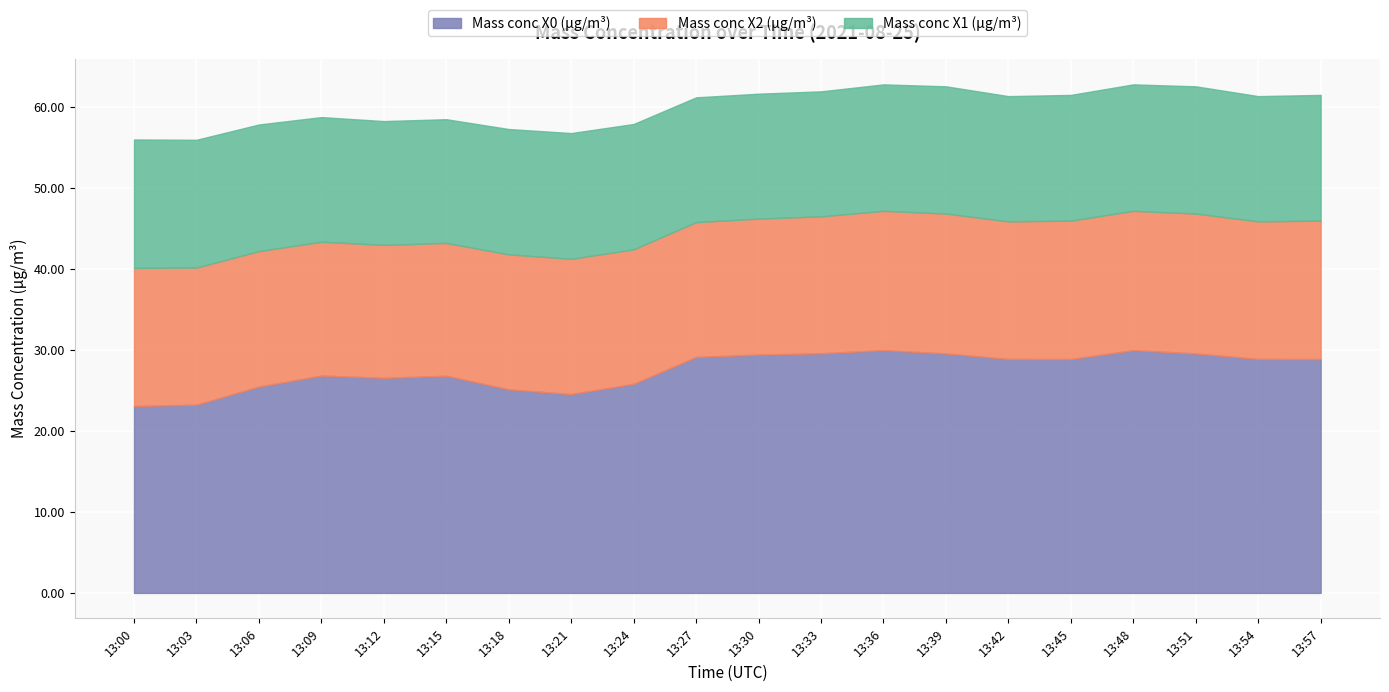

What is the maximum value shown in the chart?

30.0